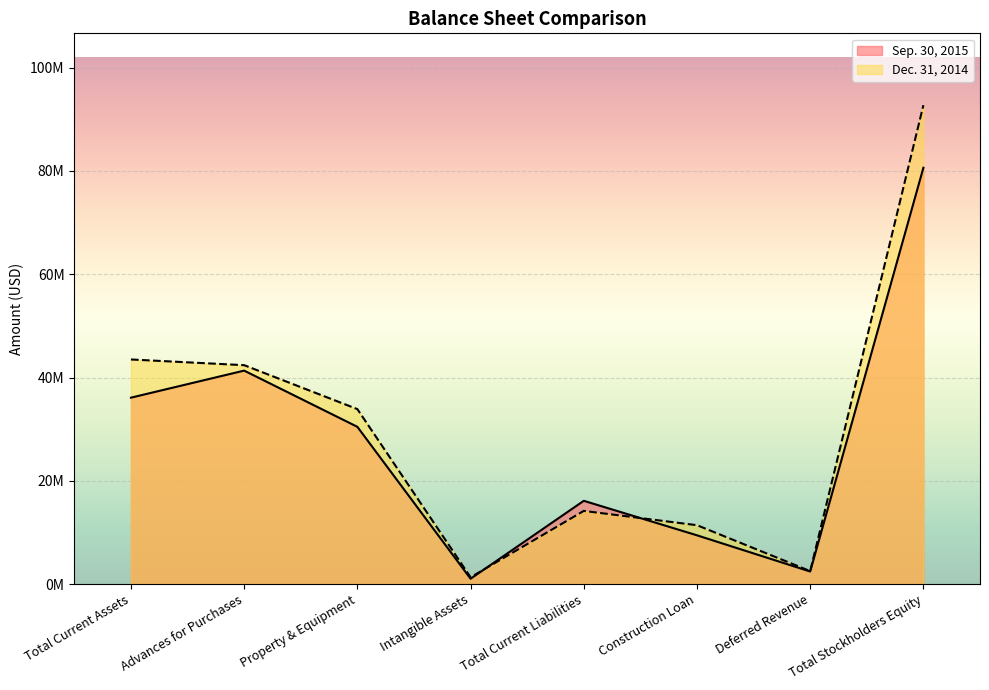

At which label is Dec. 31, 2014 closest to 47028670?

Total Current Assets